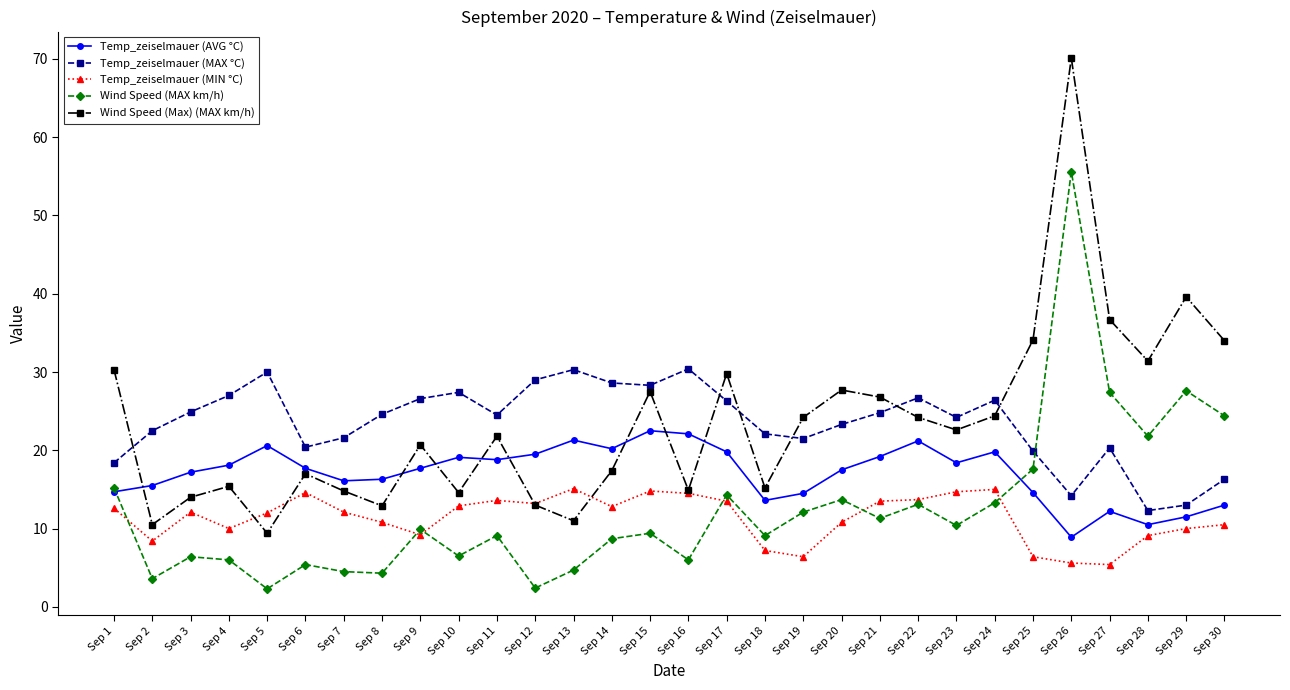

After their last crossing, which series has the higher values: Wind Speed (MAX km/h) or Temp_zeiselmauer (MAX °C)?

Wind Speed (MAX km/h)